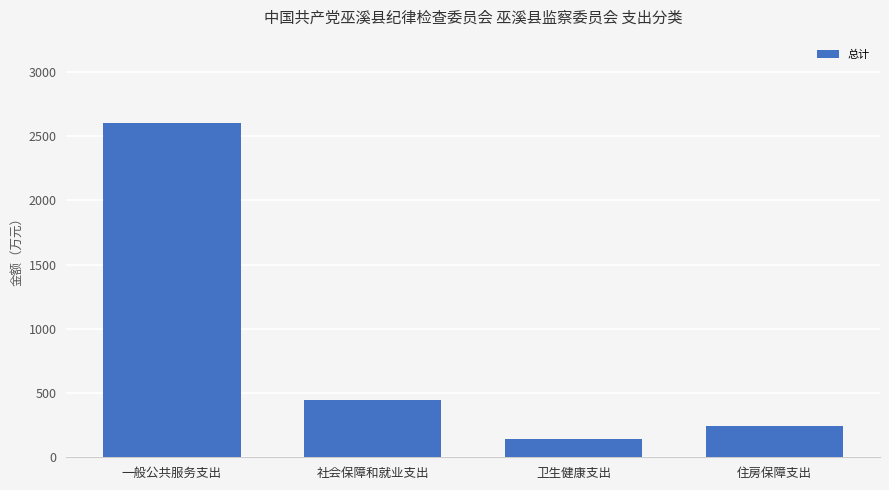

Approximately how many times larger is the value at 一般公共服务支出 compared to 住房保障支出?

10.6